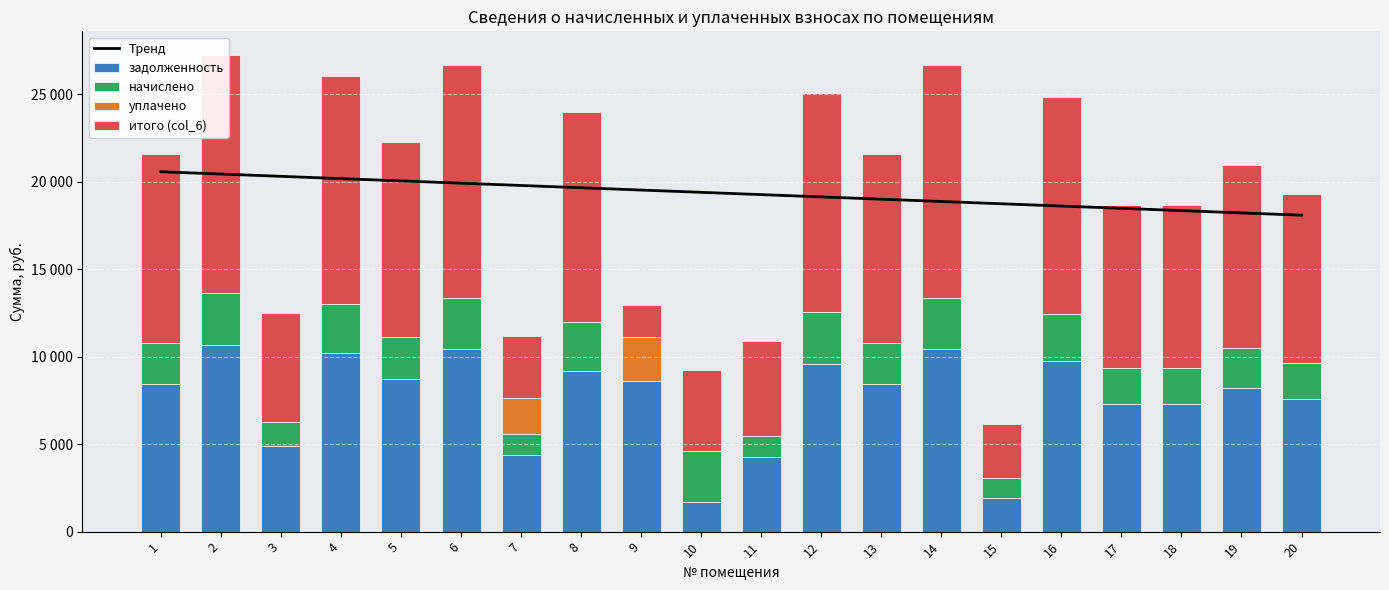

How many groups of bars are there?

20